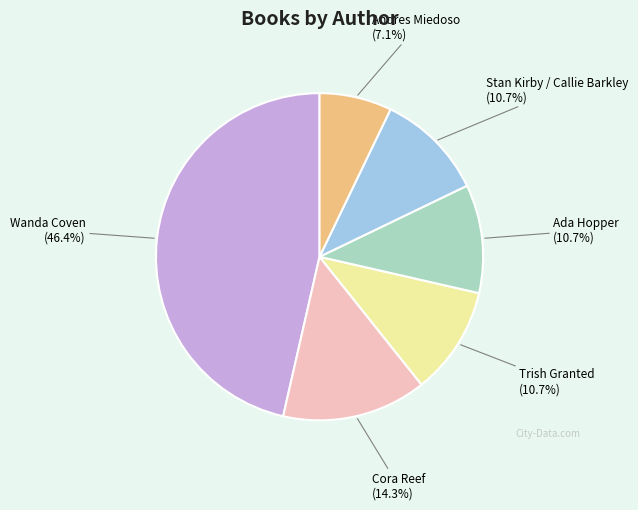

Is there a majority slice in this chart?

No